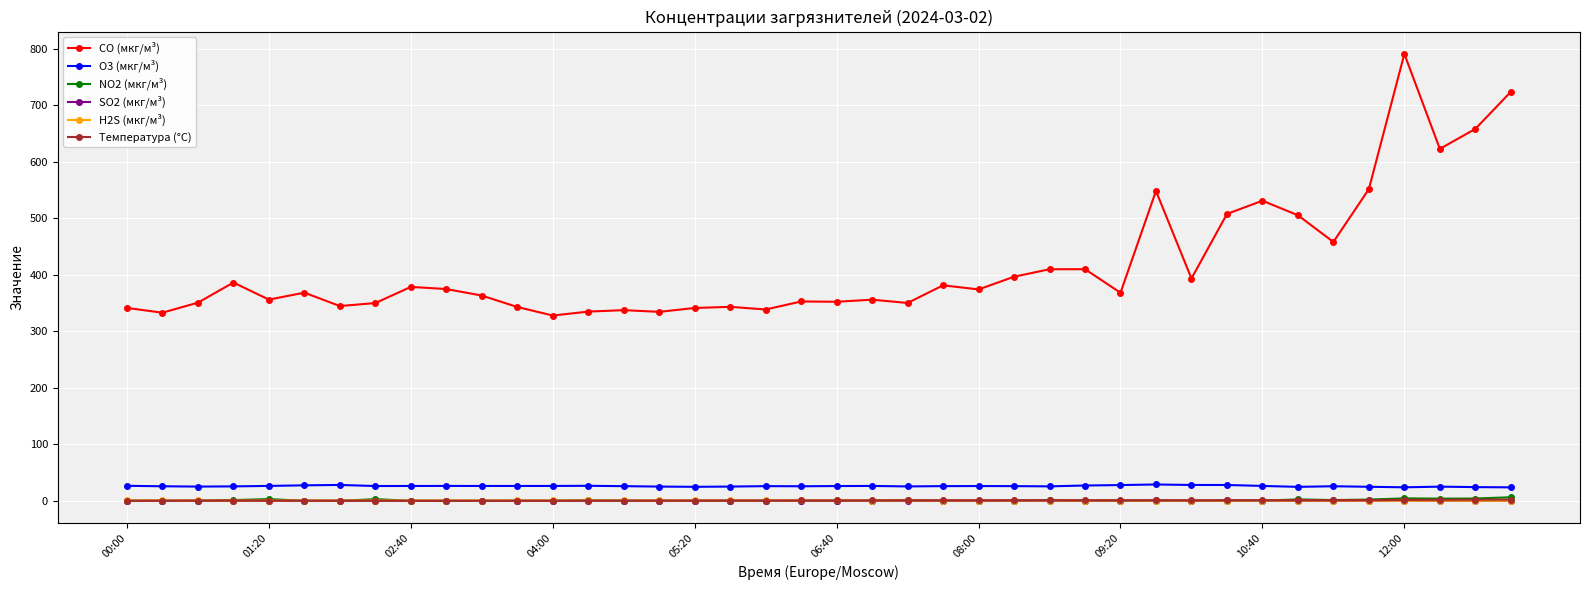

Which series has the widest spread of values?

CO (мкг/м³)